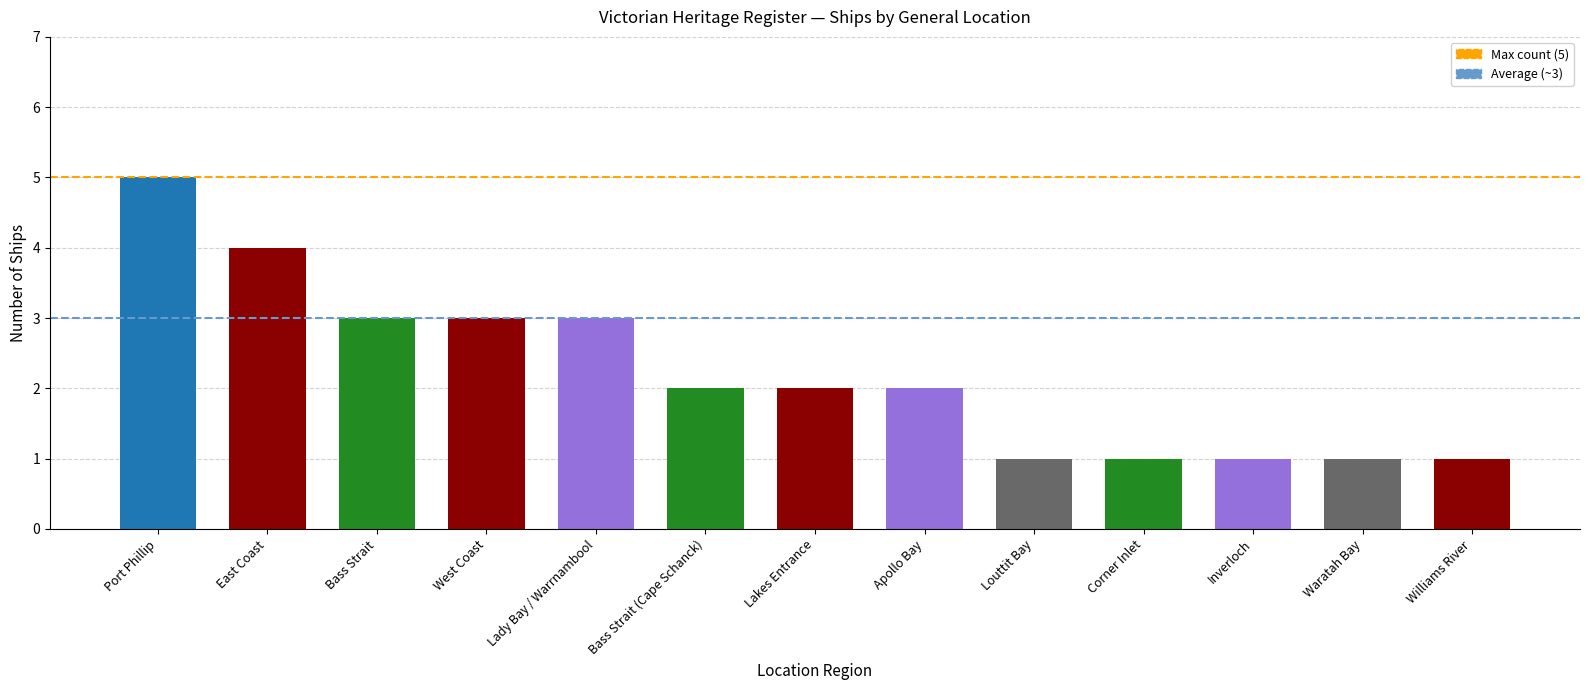

What position from the left is Port Phillip?

1